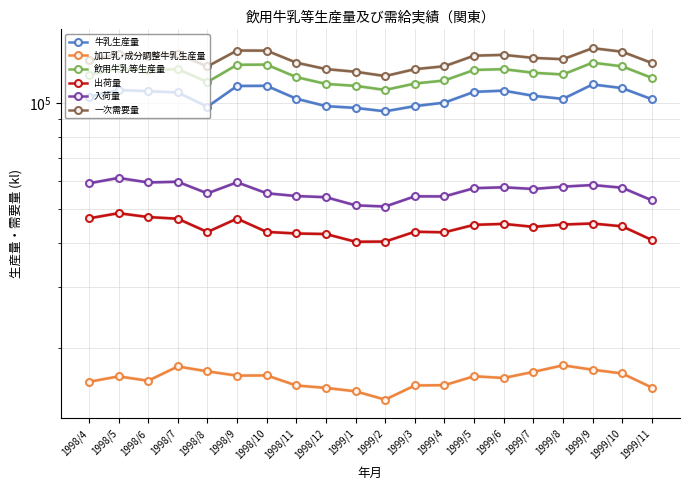

Reading left to right, transcribe all the data shown in this chart.

牛乳生産量: 1998/4=104367	1998/5=109036	1998/6=108211	1998/7=107308	1998/8=97708	1998/9=111993	1998/10=112093	1998/11=103006	1998/12=98102	1999/1=96978	1999/2=94811	1999/3=98107	1999/4=100385	1999/5=107745	1999/6=108591	1999/7=104988	1999/8=102874	1999/9=113120	1999/10=110421	1999/11=102648
加工乳･成分調整牛乳生産量: 1998/4=16050	1998/5=16635	1998/6=16167	1998/7=17755	1998/8=17195	1998/9=16717	1998/10=16743	1998/11=15671	1998/12=15422	1999/1=15084	1999/2=14279	1999/3=15672	1999/4=15703	1999/5=16651	1999/6=16461	1999/7=17134	1999/8=17887	1999/9=17381	1999/10=16956	1999/11=15459
飲用牛乳等生産量: 1998/4=120417	1998/5=125671	1998/6=124378	1998/7=125063	1998/8=114903	1998/9=128710	1998/10=128836	1998/11=118677	1998/12=113524	1999/1=112062	1999/2=109090	1999/3=113779	1999/4=116088	1999/5=124396	1999/6=125052	1999/7=122122	1999/8=120761	1999/9=130501	1999/10=127377	1999/11=118107
出荷量: 1998/4=46947	1998/5=48575	1998/6=47358	1998/7=46838	1998/8=42926	1998/9=46874	1998/10=42957	1998/11=42512	1998/12=42362	1999/1=40267	1999/2=40316	1999/3=43000	1999/4=42842	1999/5=44999	1999/6=45277	1999/7=44410	1999/8=45088	1999/9=45392	1999/10=44561	1999/11=40739
入荷量: 1998/4=59087	1998/5=61233	1998/6=59435	1998/7=59707	1998/8=55323	1998/9=59494	1998/10=55362	1998/11=54363	1998/12=53947	1999/1=51143	1999/2=50748	1999/3=54256	1999/4=54230	1999/5=57244	1999/6=57573	1999/7=56953	1999/8=57812	1999/9=58440	1999/10=57412	1999/11=52854
一次需要量: 1998/4=132557	1998/5=138329	1998/6=136455	1998/7=137932	1998/8=127300	1998/9=141330	1998/10=141241	1998/11=130528	1998/12=125109	1999/1=122938	1999/2=119522	1999/3=125035	1999/4=127476	1999/5=136641	1999/6=137348	1999/7=134665	1999/8=133485	1999/9=143549	1999/10=140228	1999/11=130222